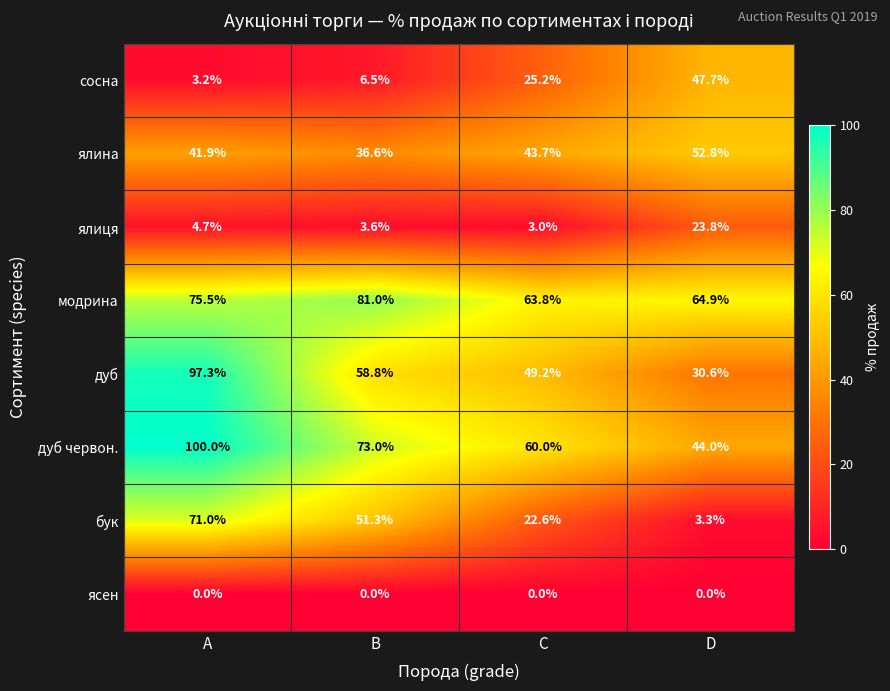

Count the number of data series in this chart.

8